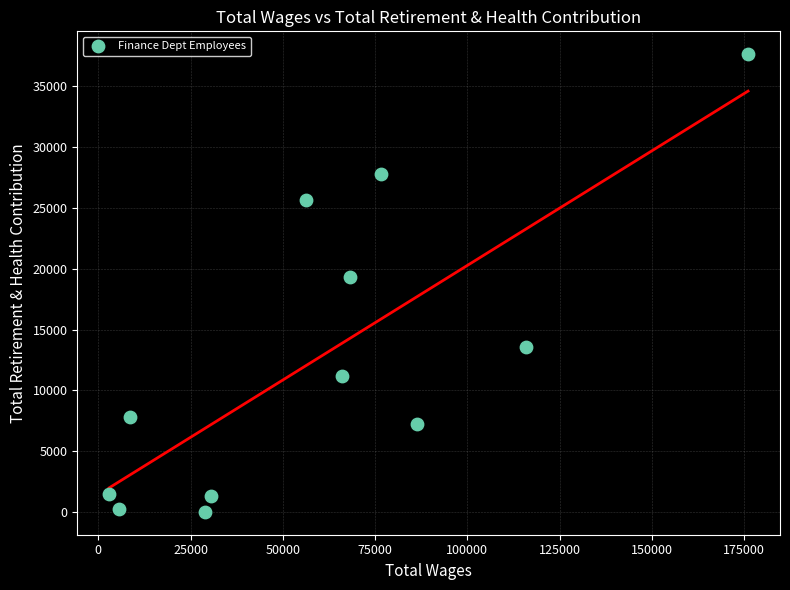

What is the average X value?

60173